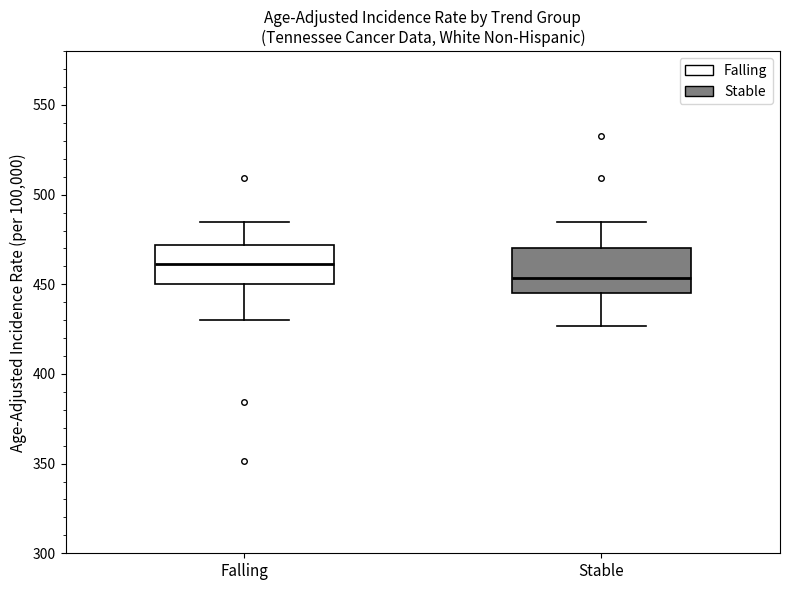

Where is the upper edge of the box for Stable on the y-axis? The values are not printed on the chart, so give them approximately, as read against the axis.

470